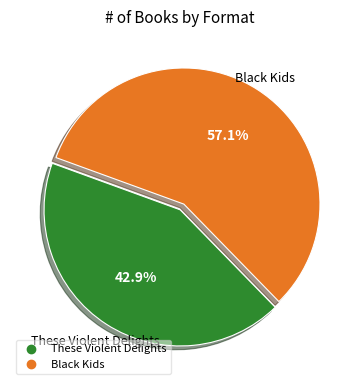

Is there a majority slice in this chart?

Yes